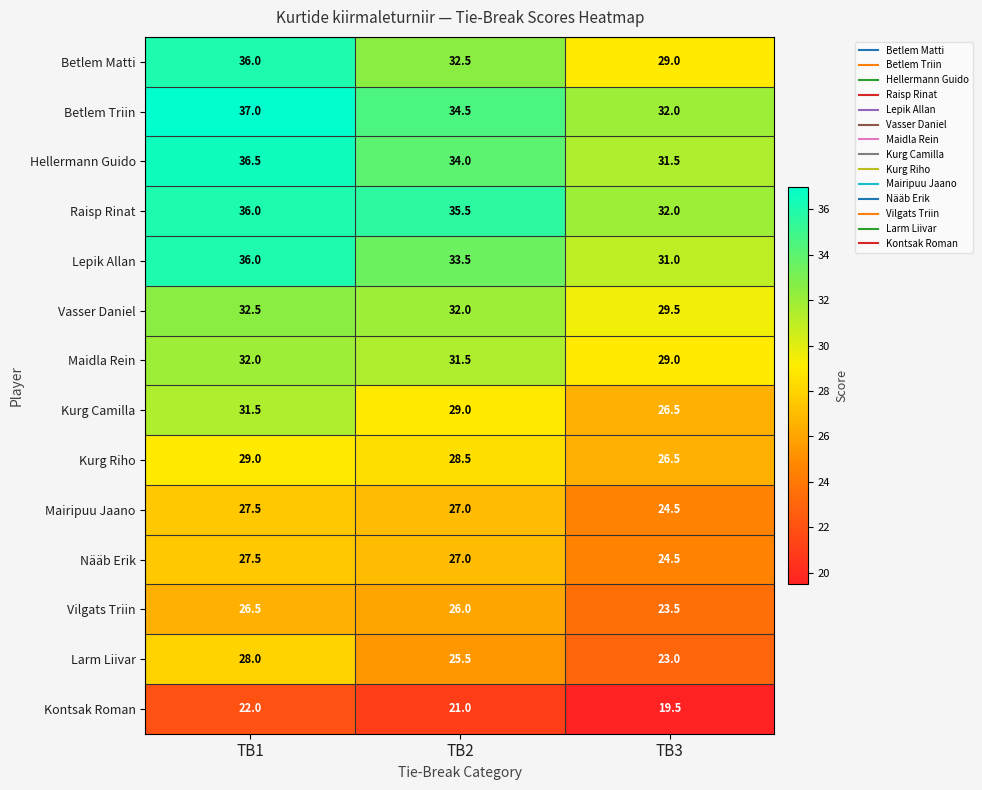

Which series has the largest range (max minus min)?

Betlem Matti